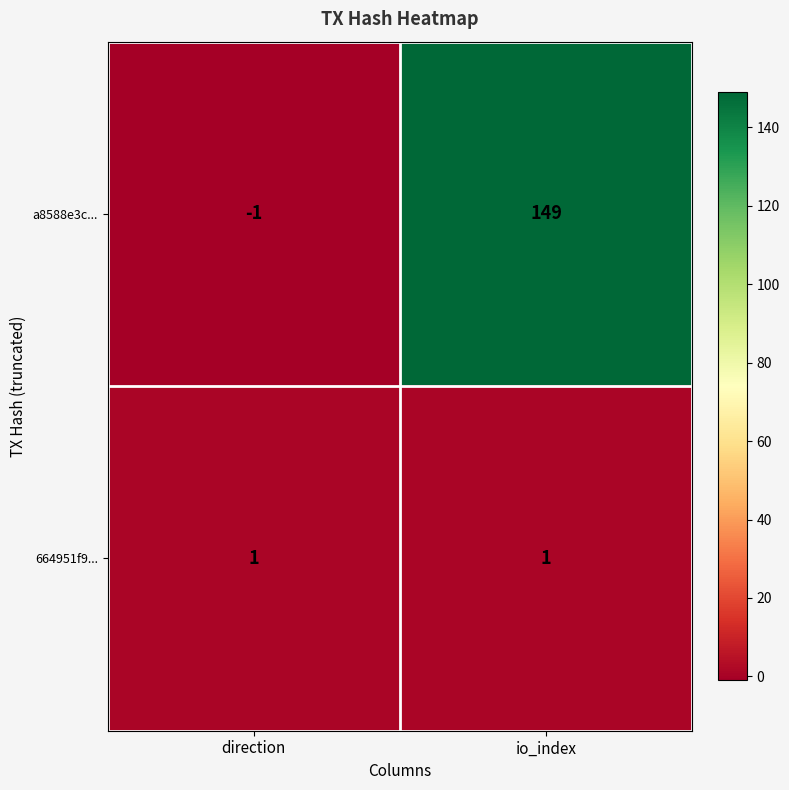

What is the greatest value displayed?

149